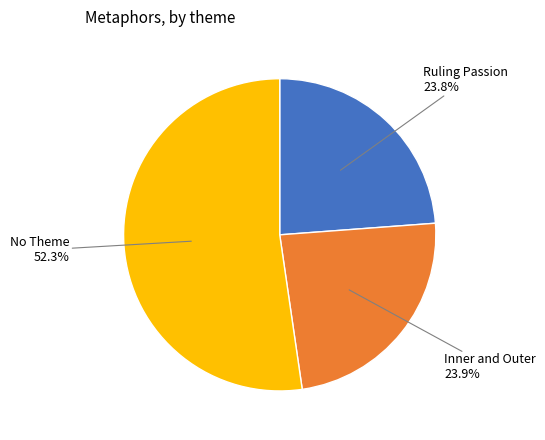

To the nearest percent, what is the difference between the largest and smallest slice percentages?

28%